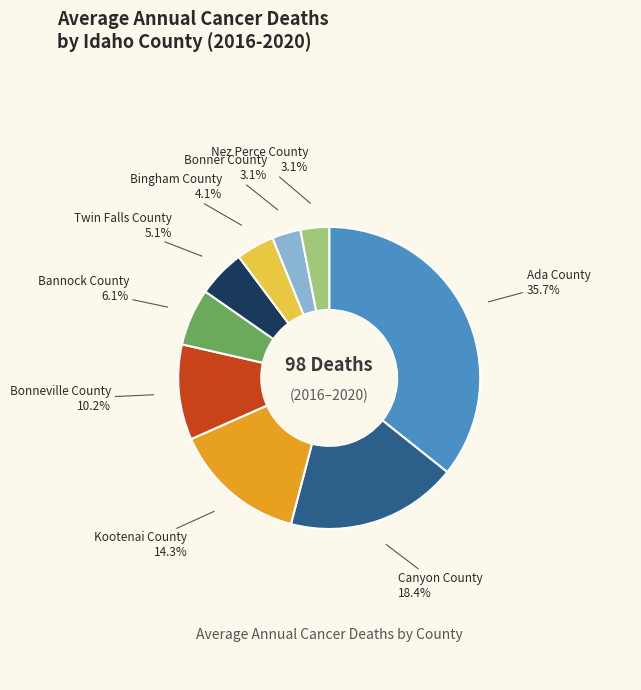

Which slice is the largest?

Ada County